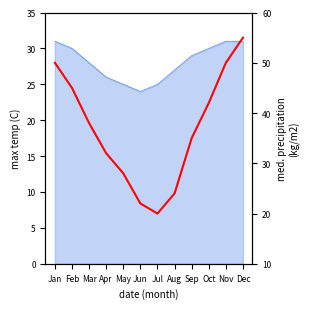

True or false: the data shows 38 at Mar.

True